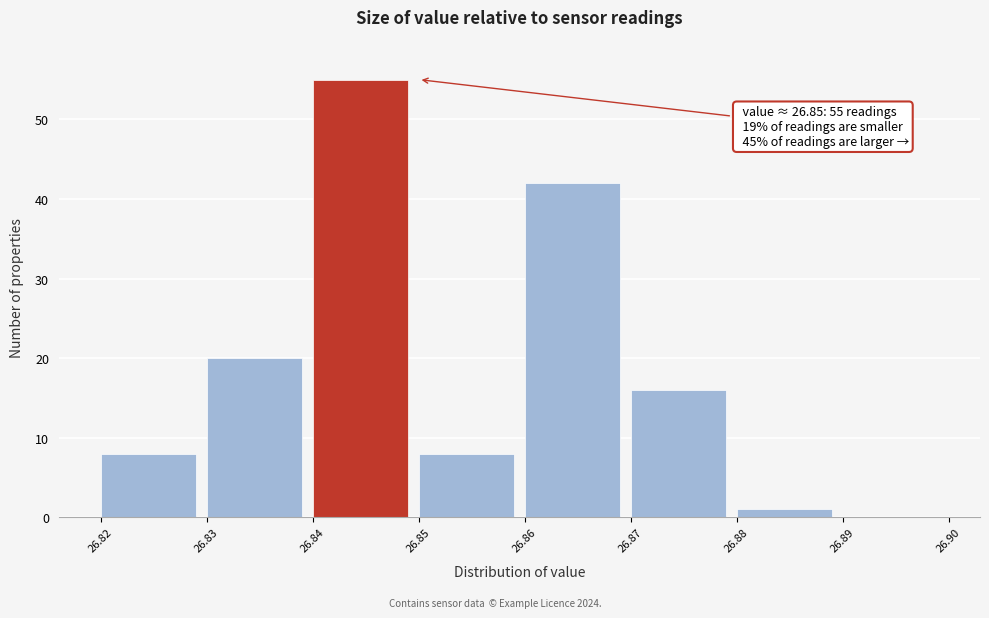

Over which range of the x-axis is the bar tallest?

26.84 to 26.85